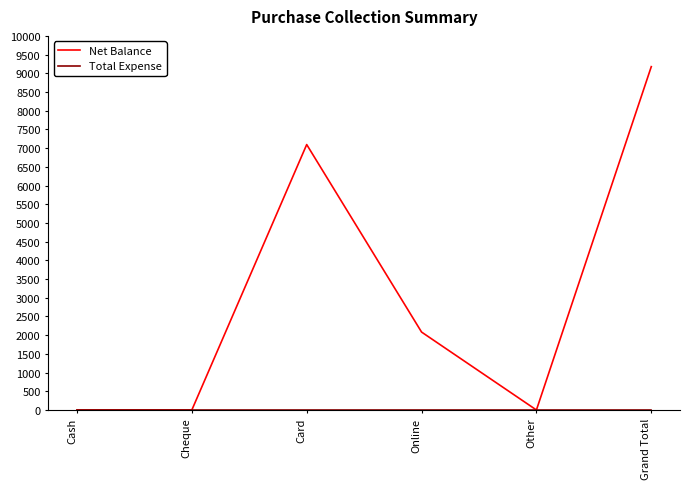

Which series has the largest total across all categories?

Net Balance